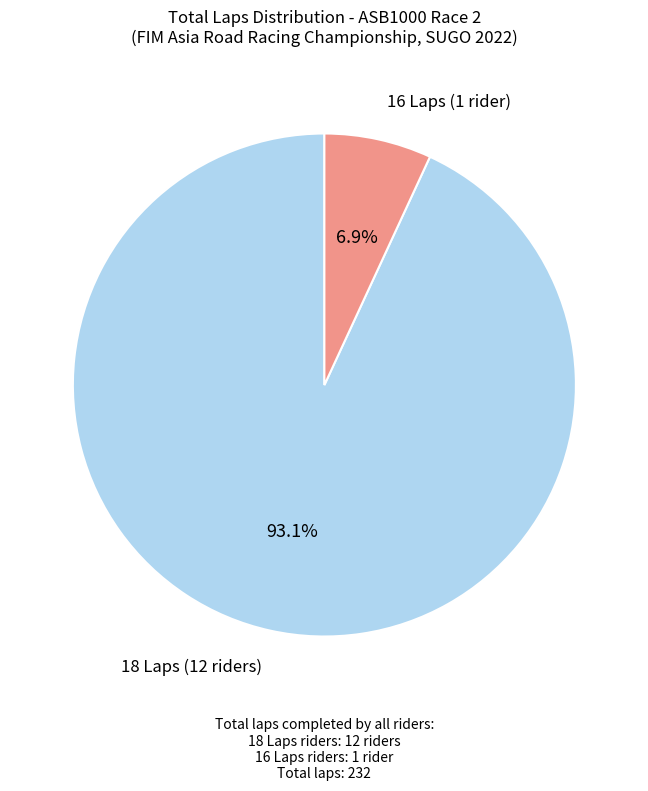

Is there any slice that represents more than half of the pie?

Yes